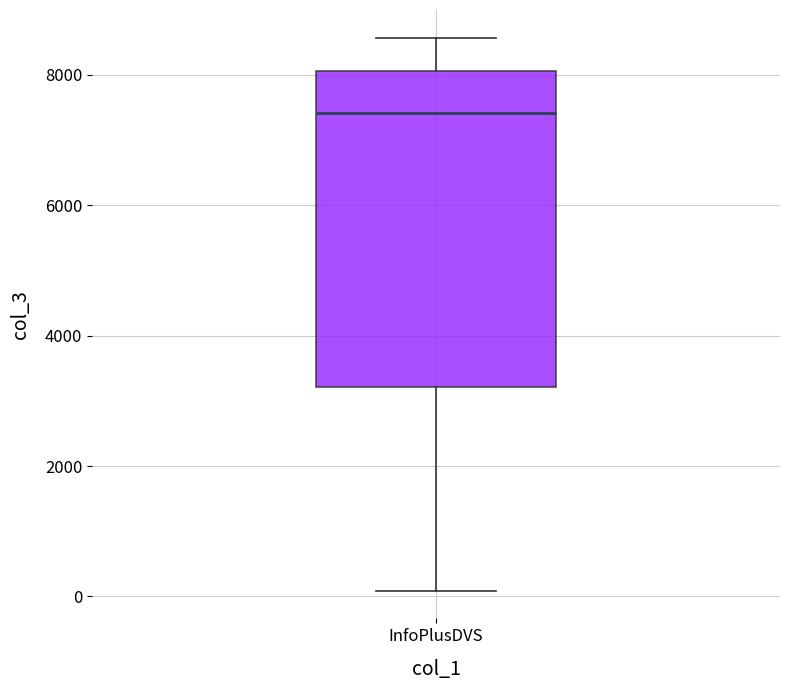

Transcribe this box plot: give where the median line is, the range the box spans, and where the two whiskers end, as read against the y-axis. The values are not printed on the chart, so give them approximately, as read against the axis.

median 7400, box 3200 to 8000, whiskers 0 to 8600